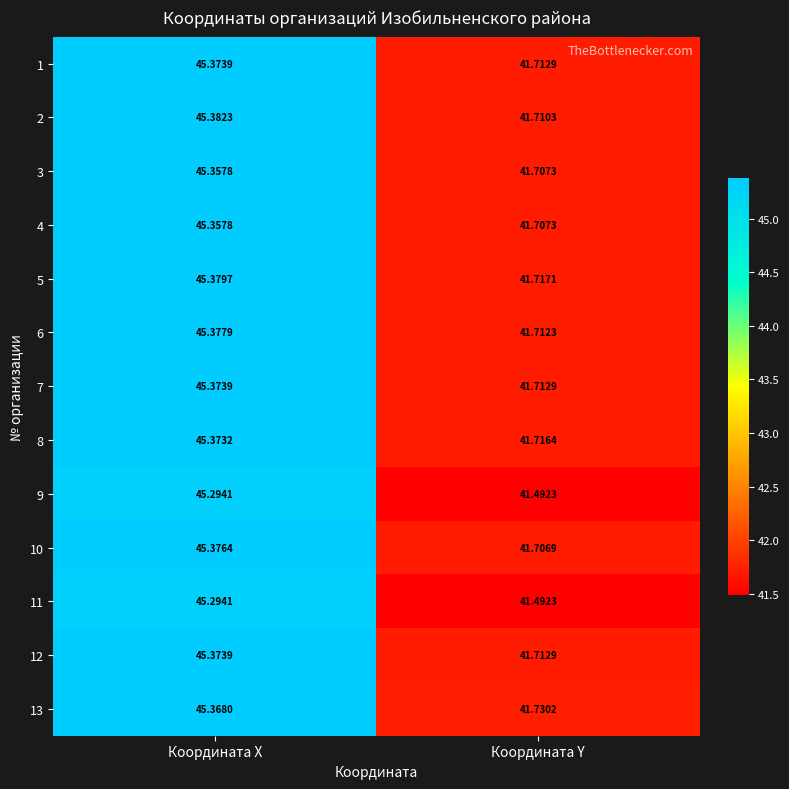

At which label does 13 reach its peak?

Координата X